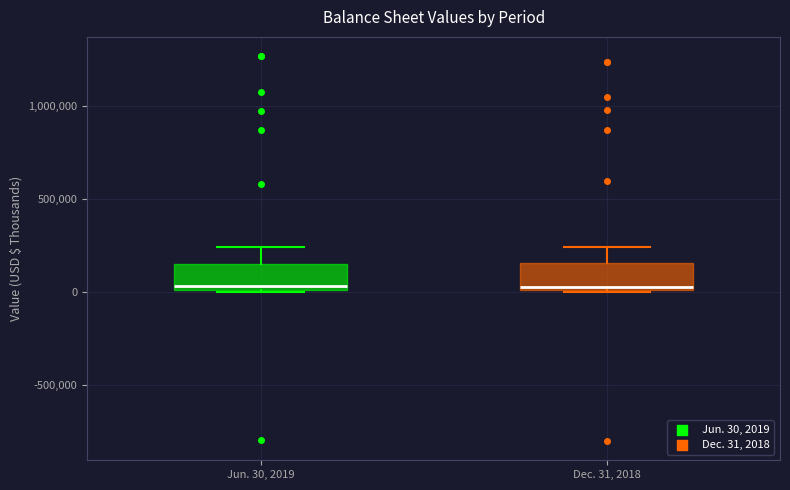

Reading left to right, transcribe this box plot: for each box, give where its median line is, the range the box spans, and where its two whiskers end, as read against the y-axis. The values are not printed on the chart, so give them approximately, as read against the axis.

Jun. 30, 2019: median 50000, box 0 to 150000, whiskers 0 to 250000
Dec. 31, 2018: median 50000, box 0 to 150000, whiskers 0 to 250000